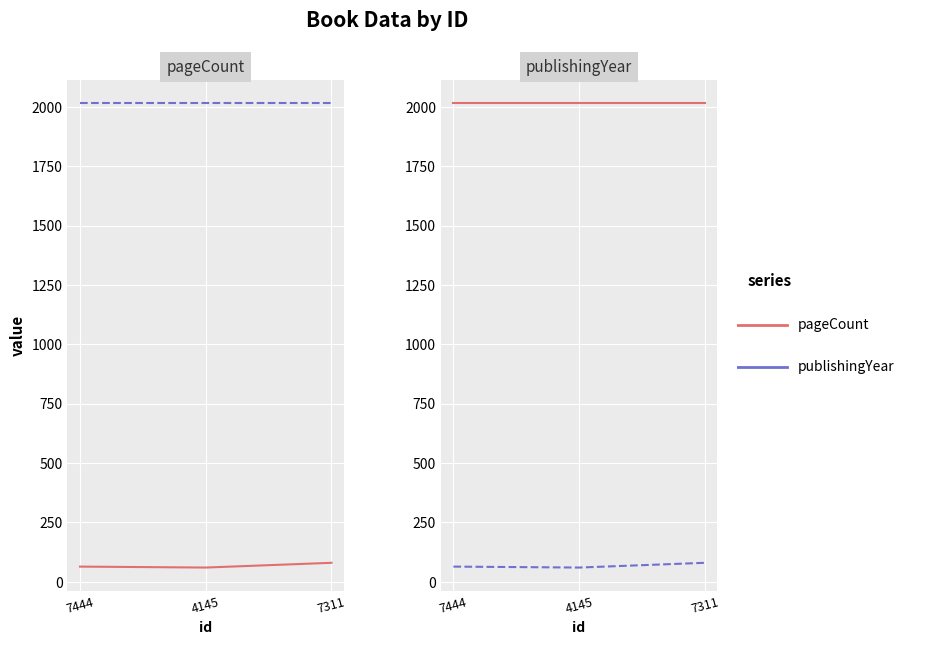

The value of pageCount at 7311 is 116. True or false?

False